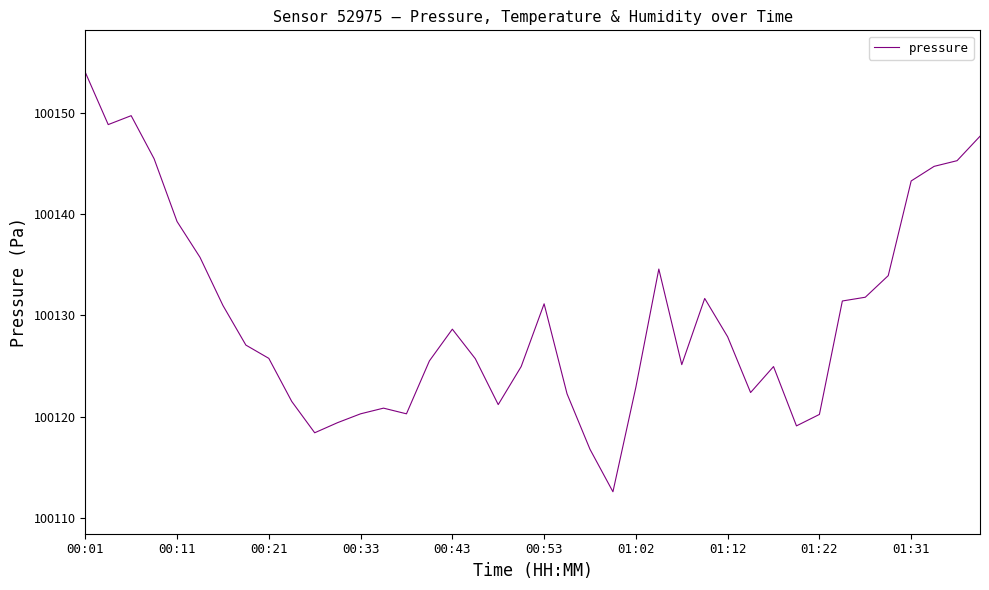

What is the maximum value shown in the chart?

100154.0